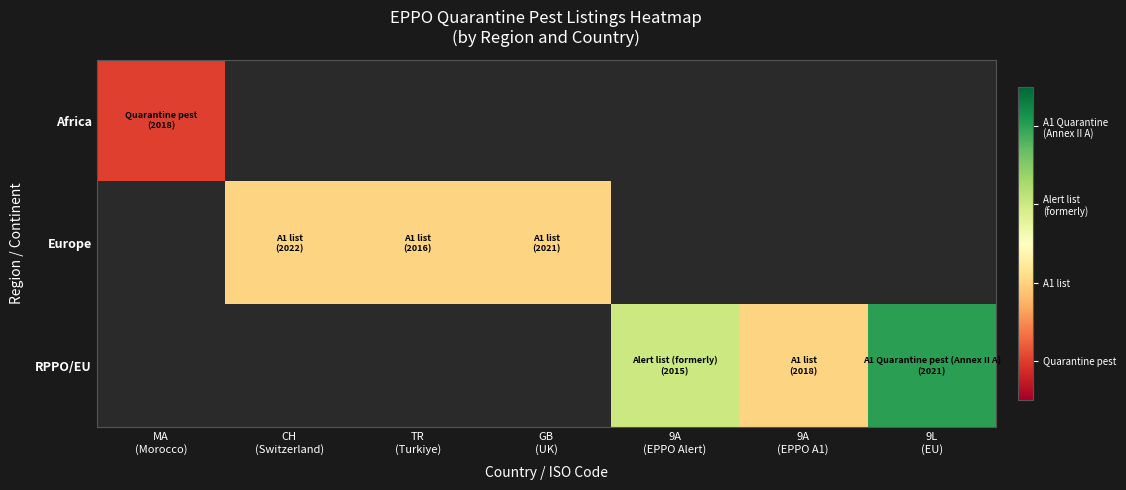

List the labels in order of Europe value, smallest first.

MA (Morocco), CH (Switzerland), TR (Turkiye), GB (UK), 9A (EPPO Alert), 9A (EPPO A1), 9L (EU)